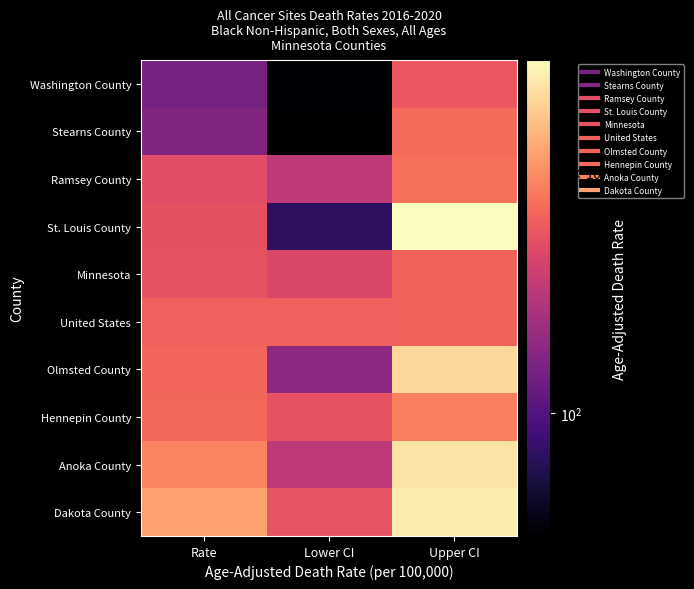

Between Upper CI and Rate, which is larger?

Upper CI